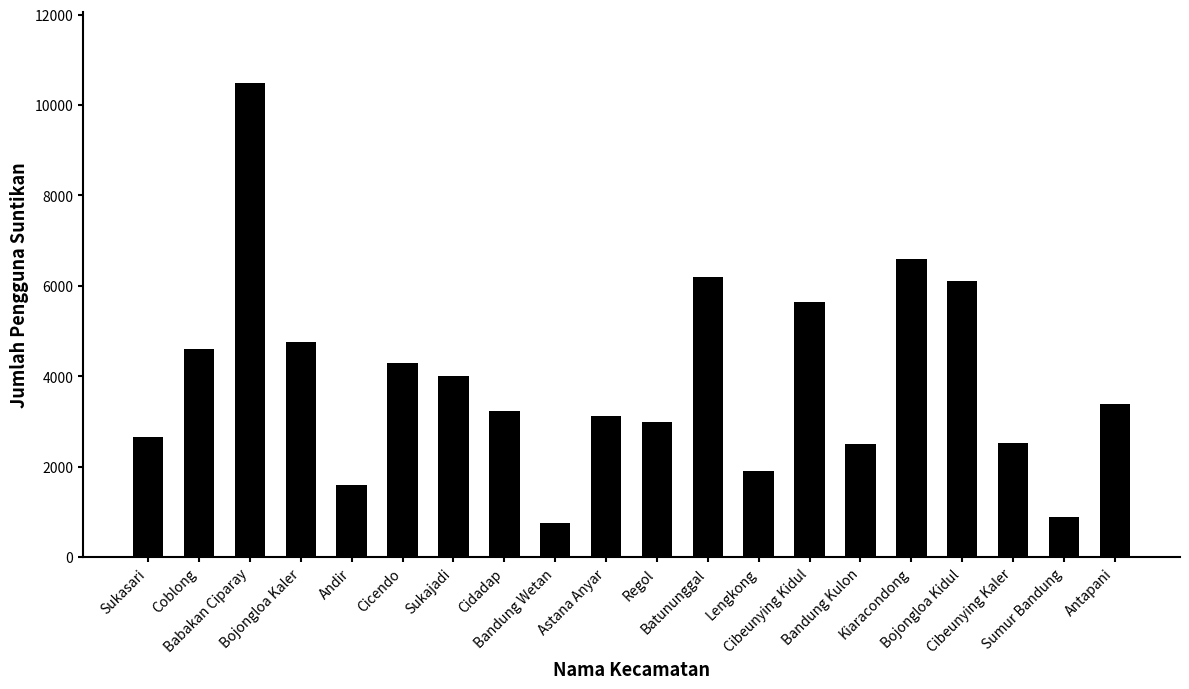

What is the greatest value displayed?

10477